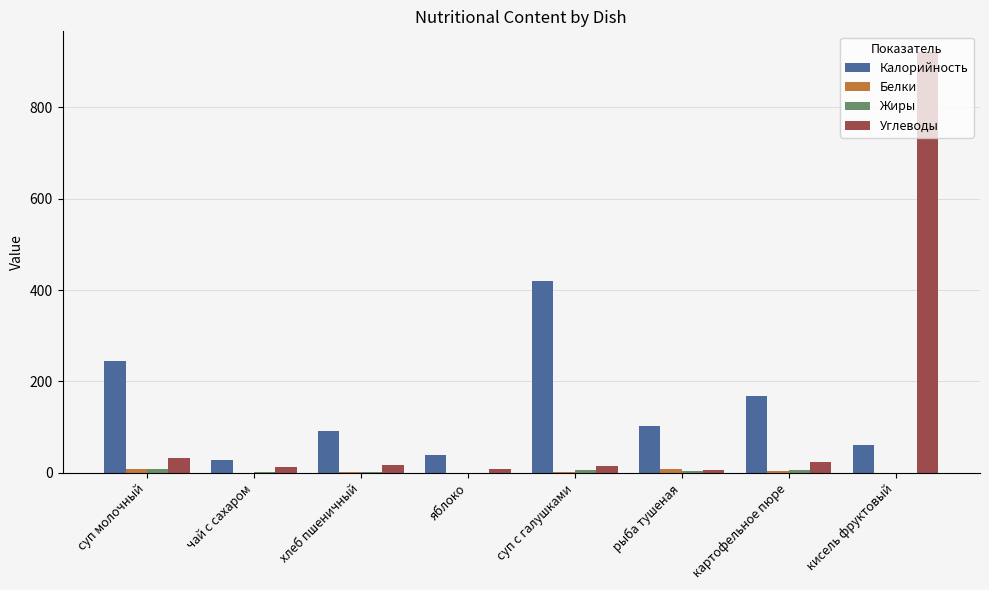

Which series changed the most between рыба тушеная and кисель фруктовый?

Углеводы